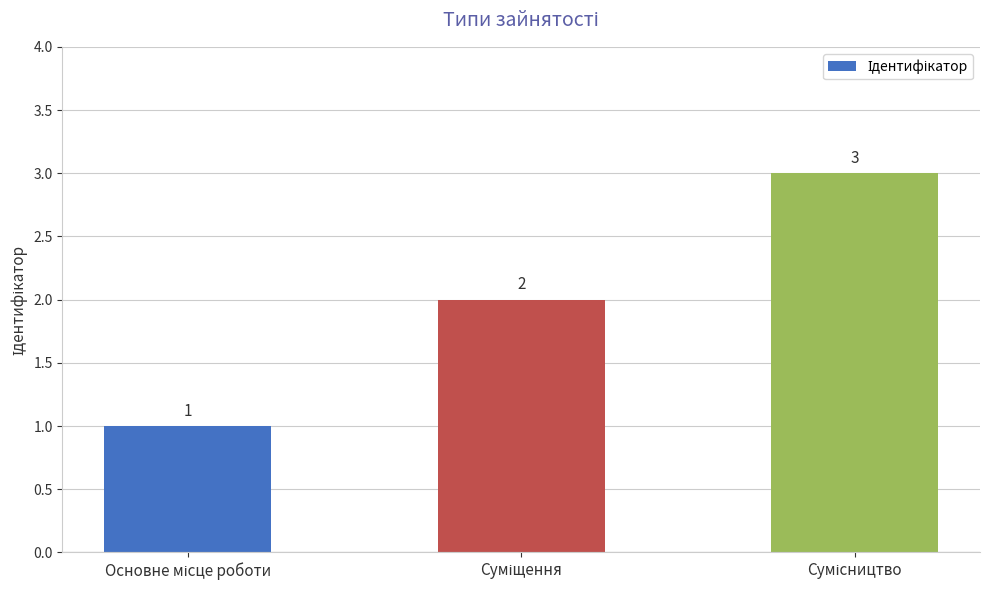

How many values are between 1 and 3?

3